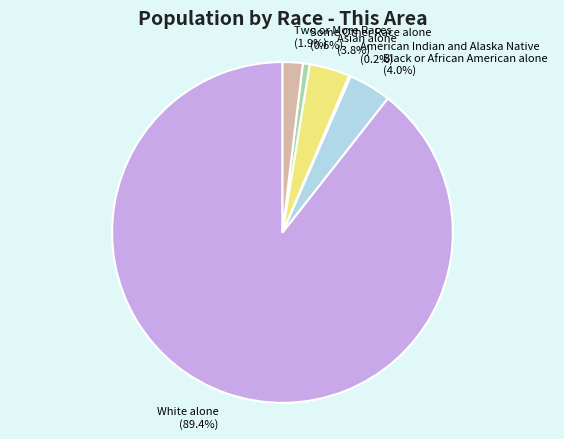

What portion of the pie excludes Some Other Race alone (0.6%)?

99.4%